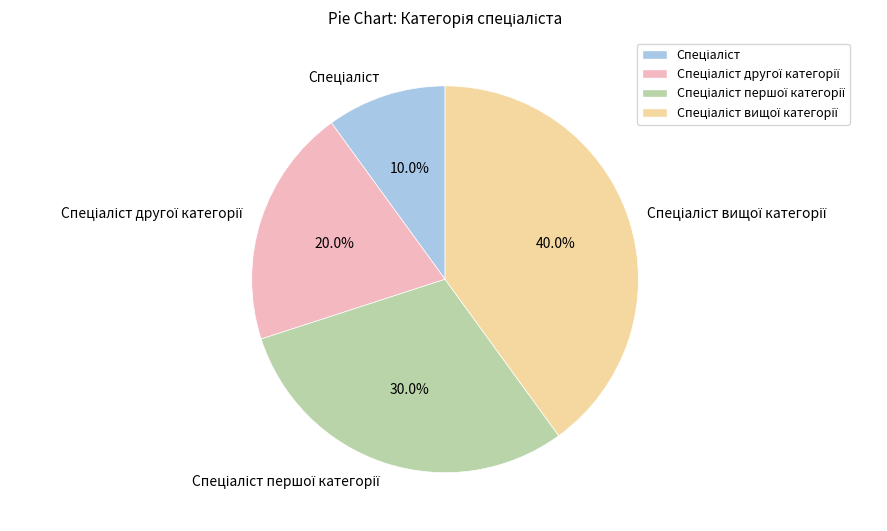

Is there a majority slice in this chart?

No